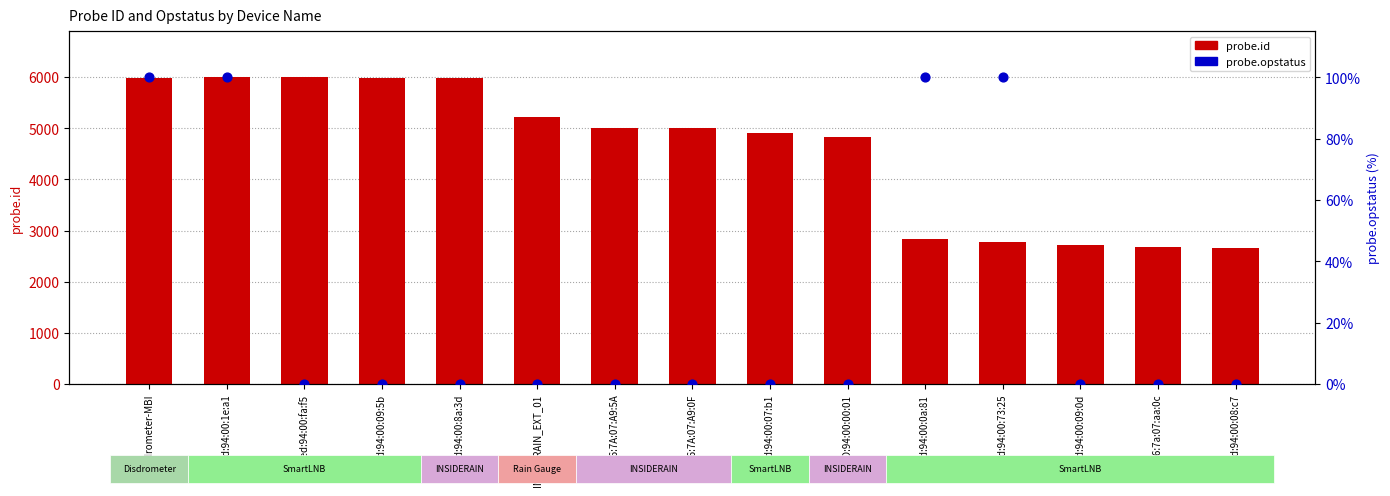

What is the total value across all series at CC:F6:7A:07:A9:0F?

4994